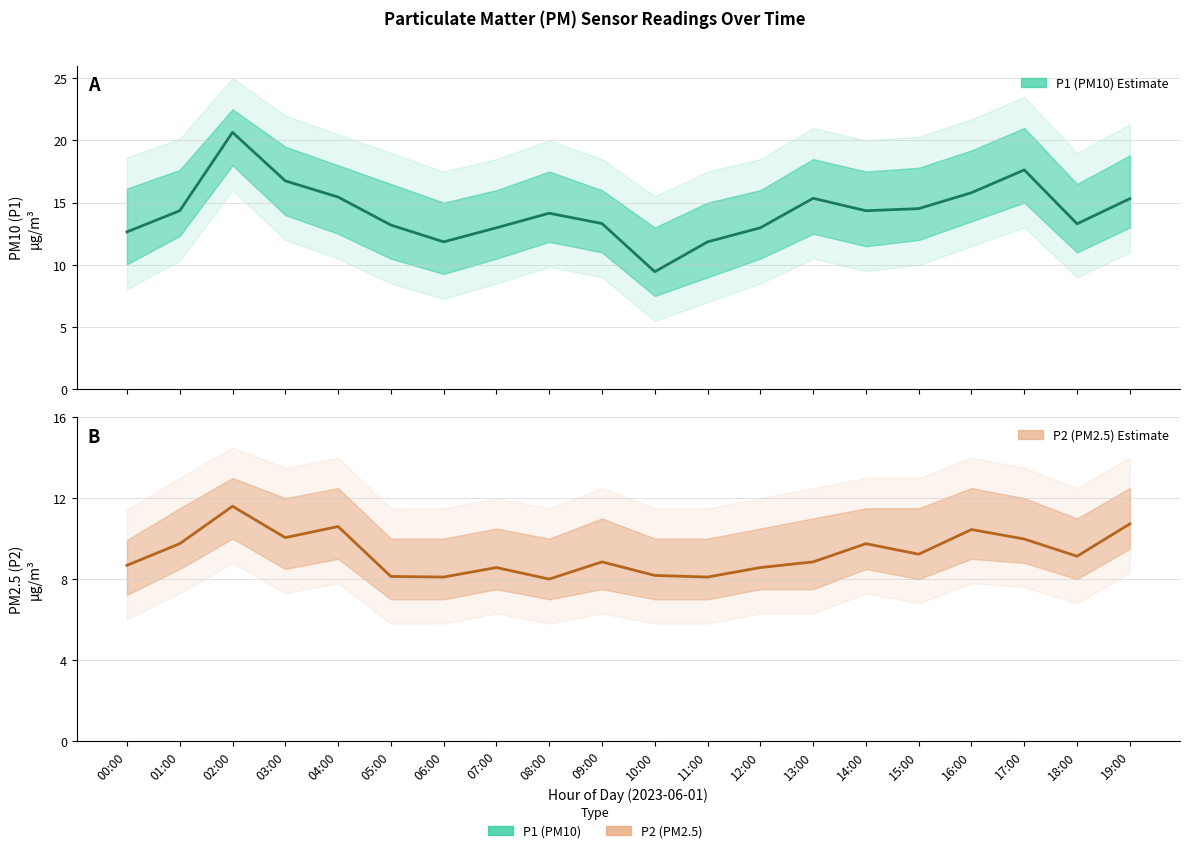

Reading left to right, list all the values displayed in this chart.

P1 (PM10) Estimate: 00:00=12.7	01:00=14.3	02:00=20.6	03:00=16.8	04:00=15.4	05:00=13.2	06:00=11.8	07:00=13.0	08:00=14.2	09:00=13.3	10:00=9.4	11:00=11.8	12:00=13.0	13:00=15.3	14:00=14.3	15:00=14.5	16:00=15.8	17:00=17.6	18:00=13.3	19:00=15.3
P2 (PM2.5) Estimate: 00:00=8.7	01:00=9.8	02:00=11.6	03:00=10.1	04:00=10.6	05:00=8.1	06:00=8.1	07:00=8.6	08:00=8.0	09:00=8.8	10:00=8.2	11:00=8.1	12:00=8.6	13:00=8.8	14:00=9.8	15:00=9.2	16:00=10.4	17:00=10.0	18:00=9.1	19:00=10.7